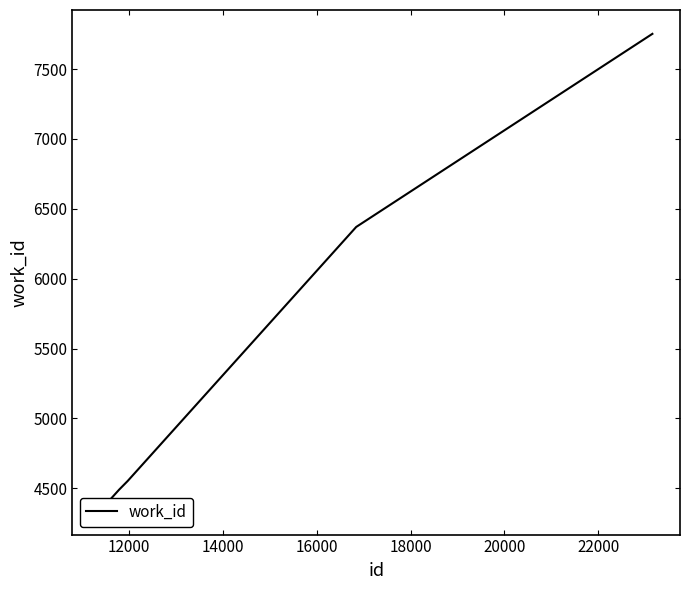

What is the value of the 6th point from the left?

7752